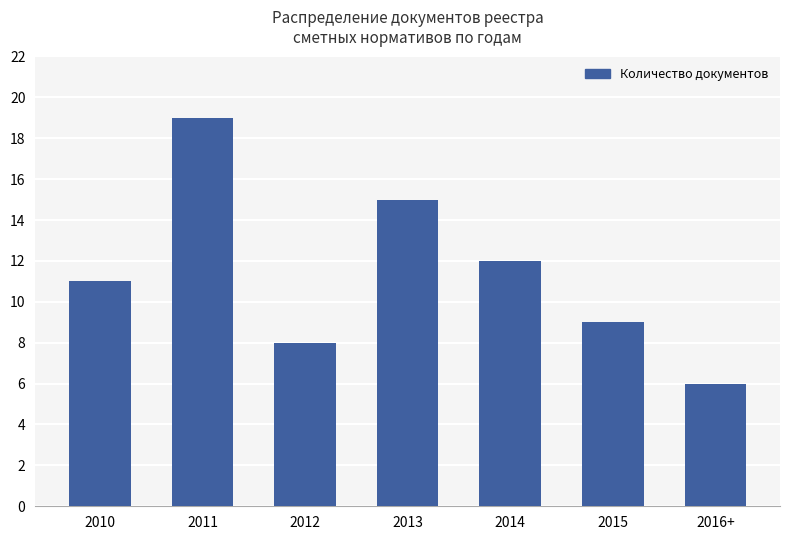

What is the approximate value at 2013, to the nearest 5?

15